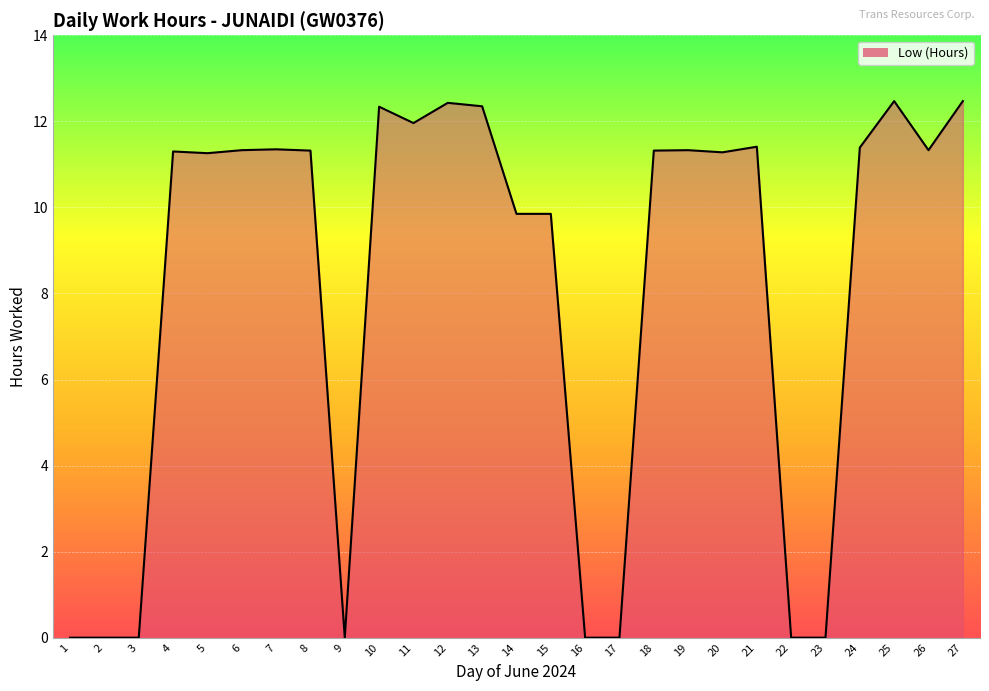

What is the value of the 6th point from the left?

11.3